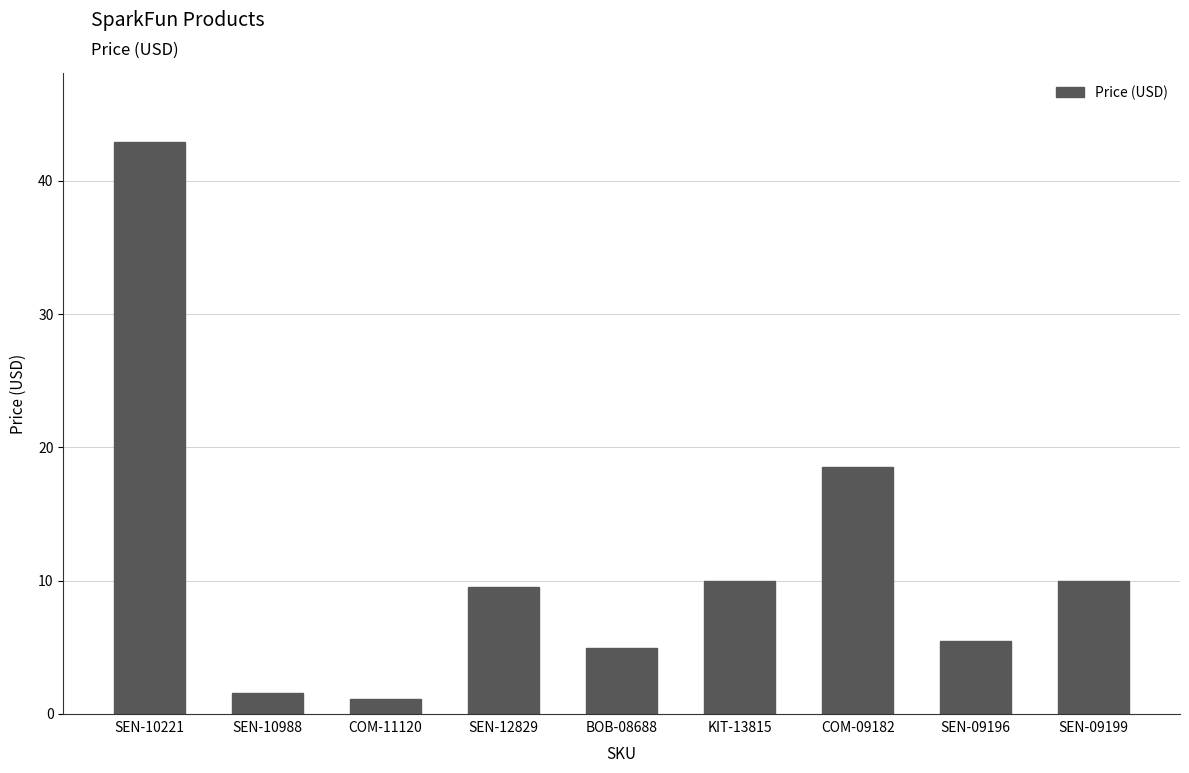

What is the difference between the maximum and minimum values?

41.8